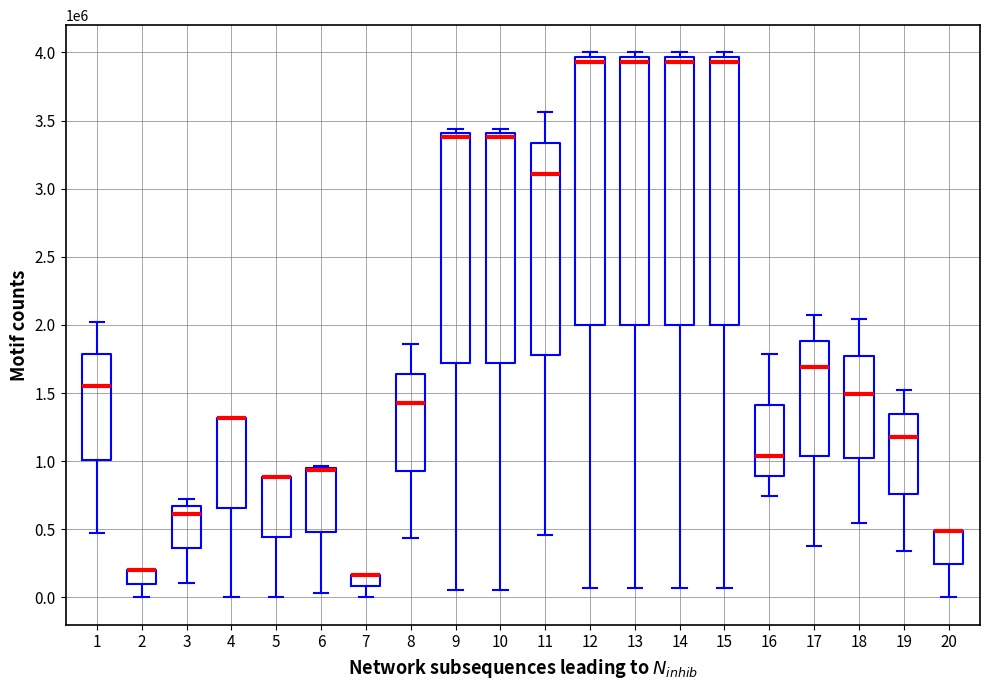

Between 7 and 6, which is larger?

6